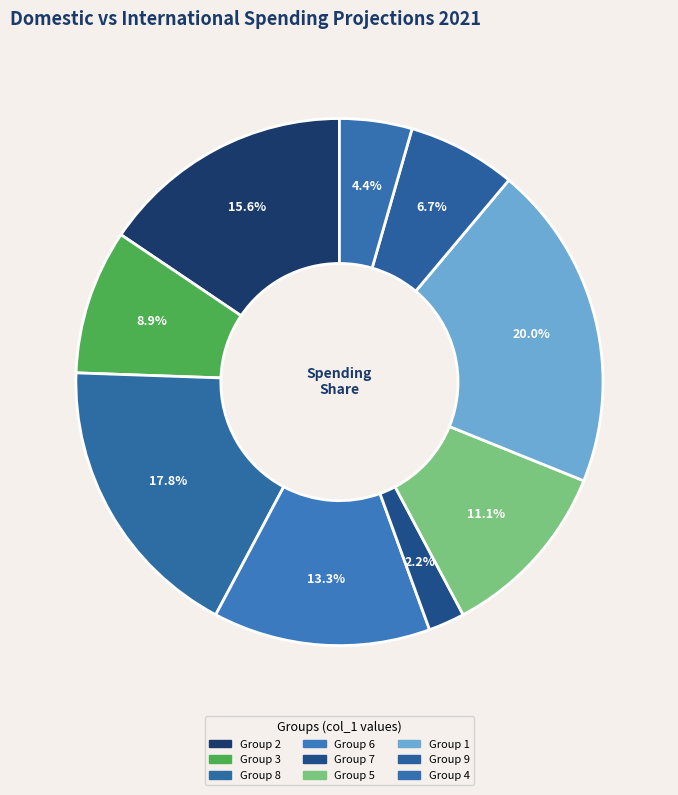

What is the smallest slice in the pie chart?

Group 7